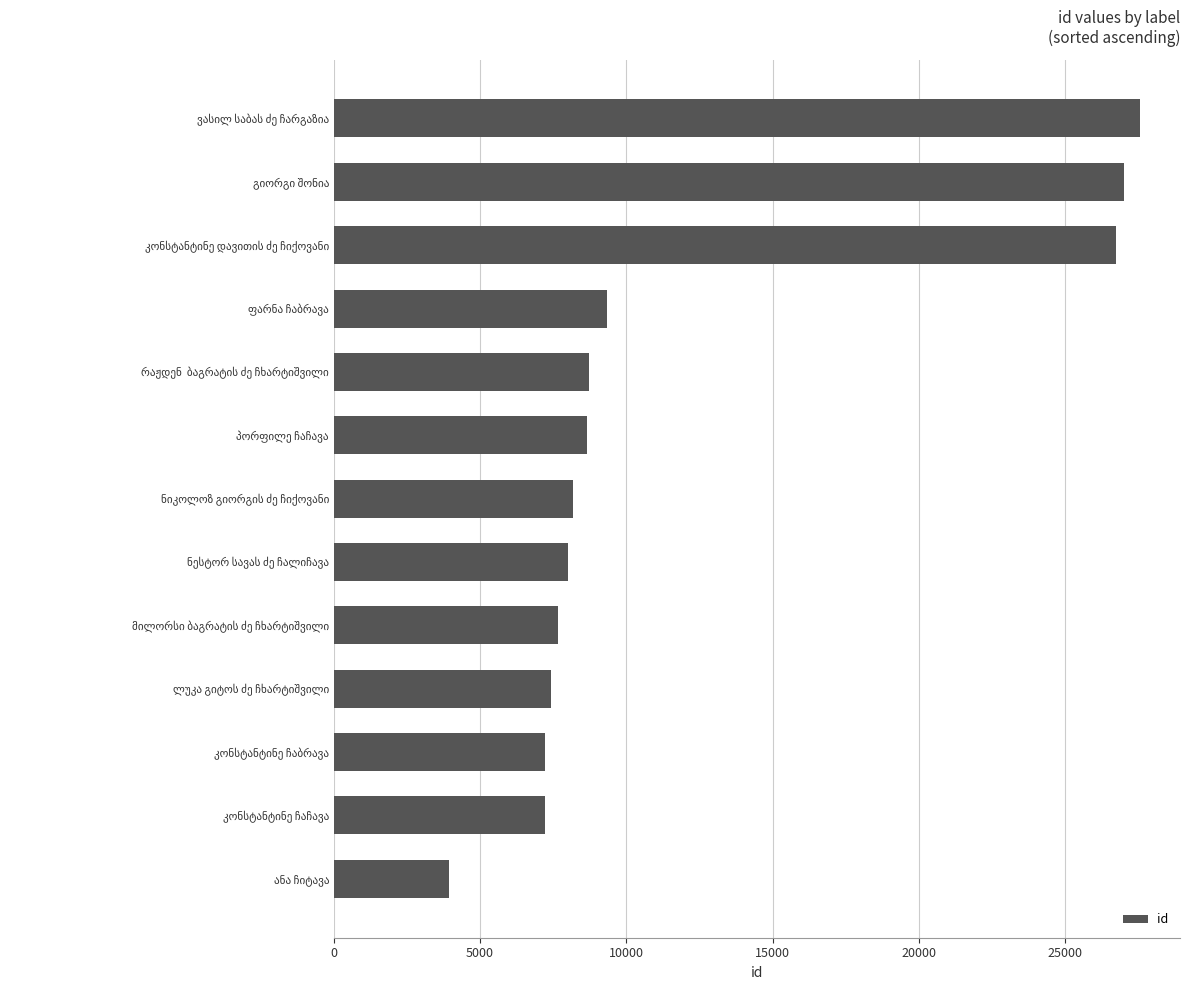

What is the smallest value displayed?

3943